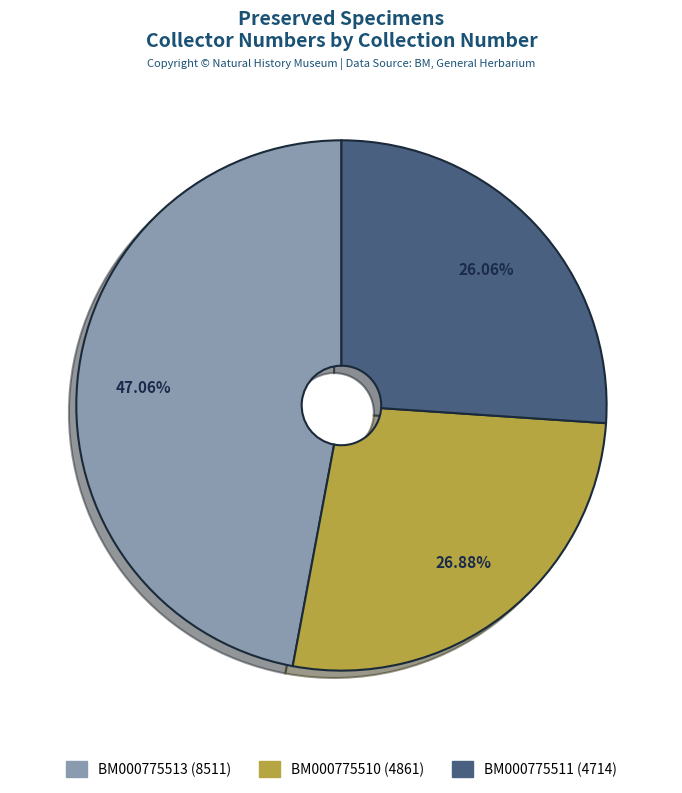

To the nearest percent, what is the average slice percentage?

33%